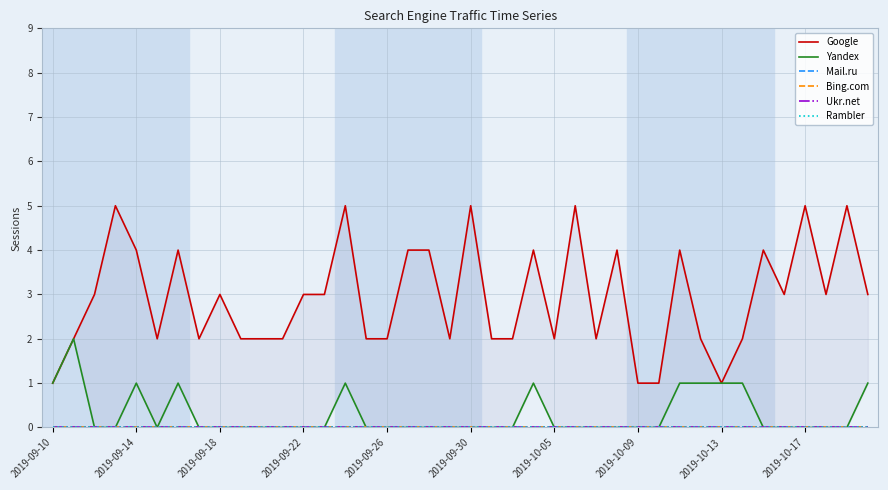

How many lines are shown in the chart?

6